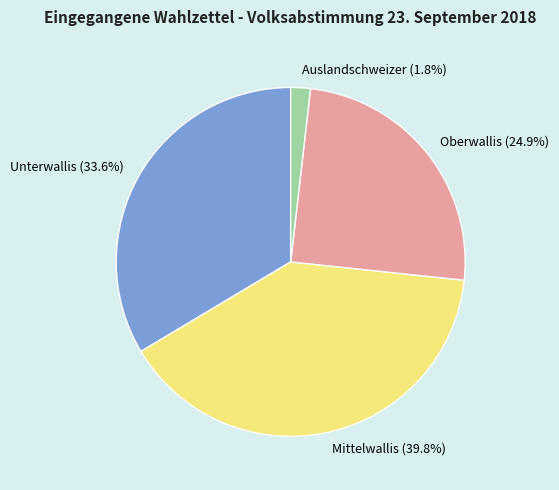

True or false: Mittelwallis accounts for 40% of the total.

True